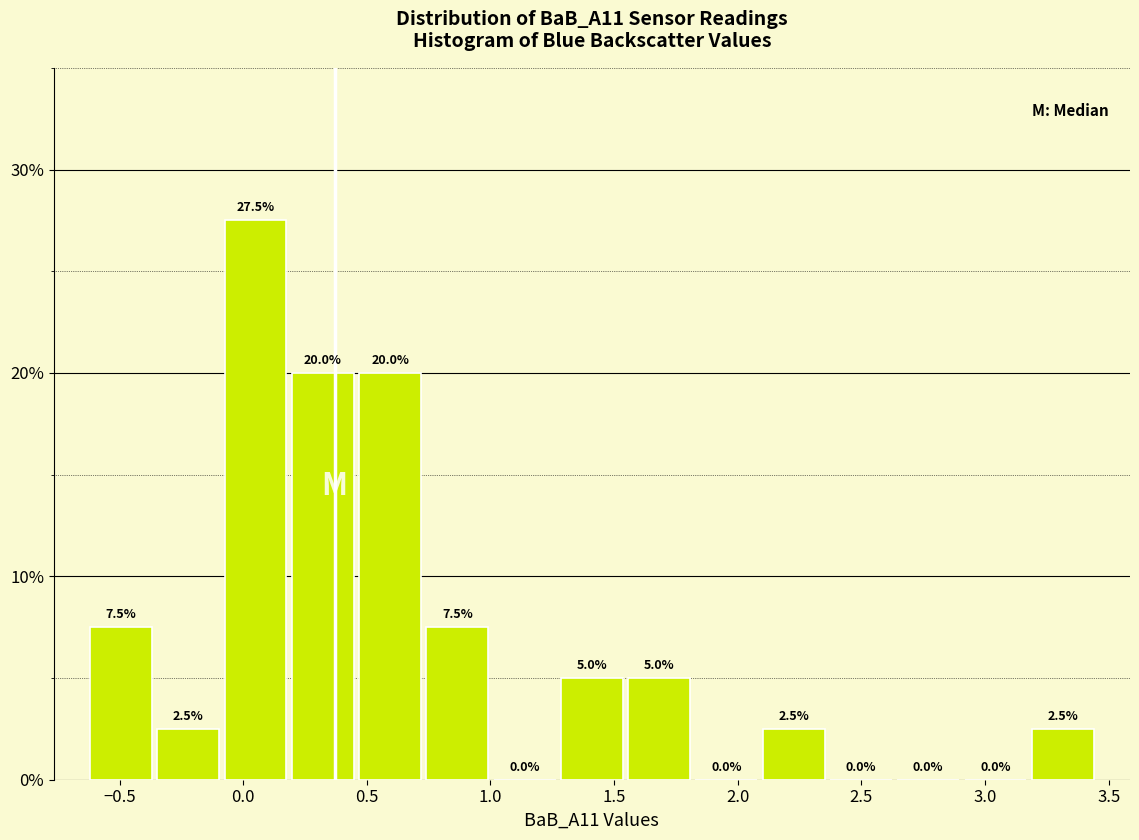

How tall is the bar that spans 1.55 to 1.80 on the x-axis? The bar edges are not printed on the chart, so give them approximately, as read against the axis.

5.0